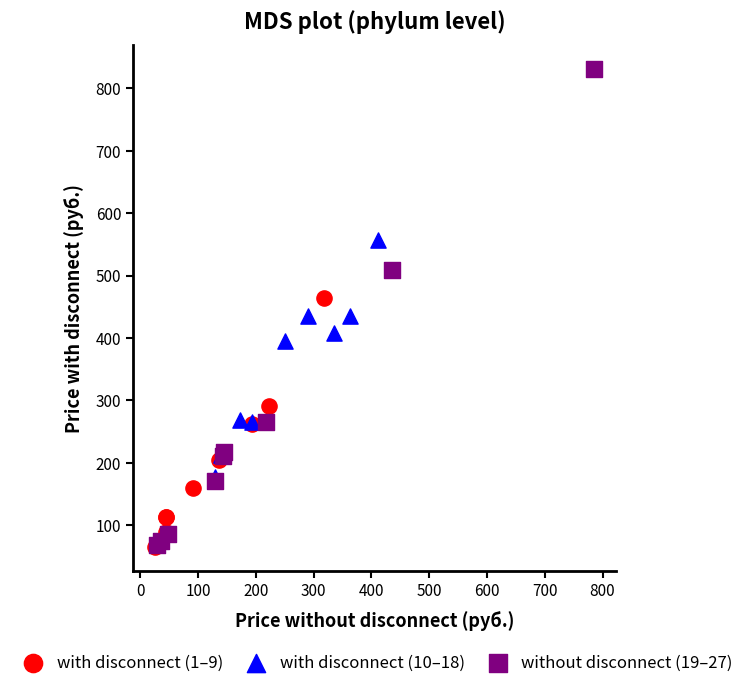

Which series has the widest spread of Y values?

without disconnect (19–27)